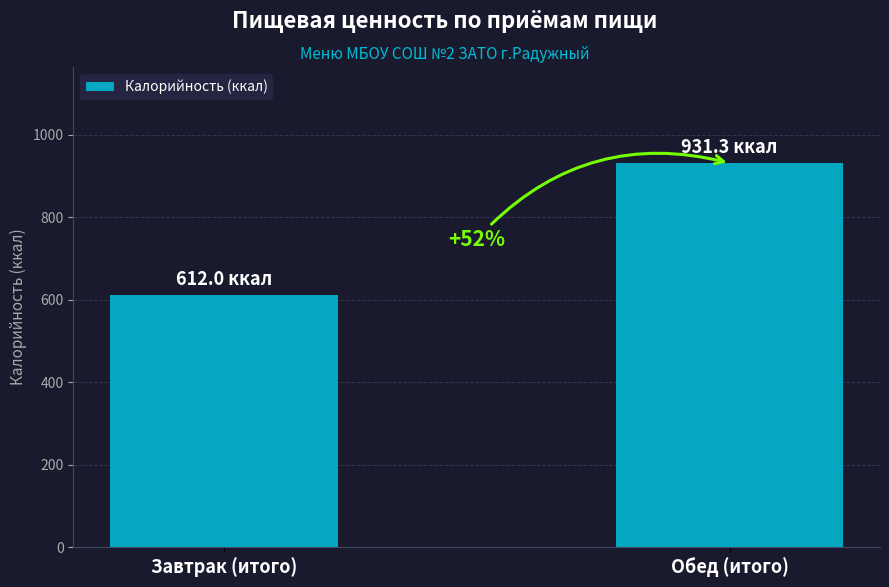

Between Обед (итого) and Завтрак (итого), which is larger?

Обед (итого)